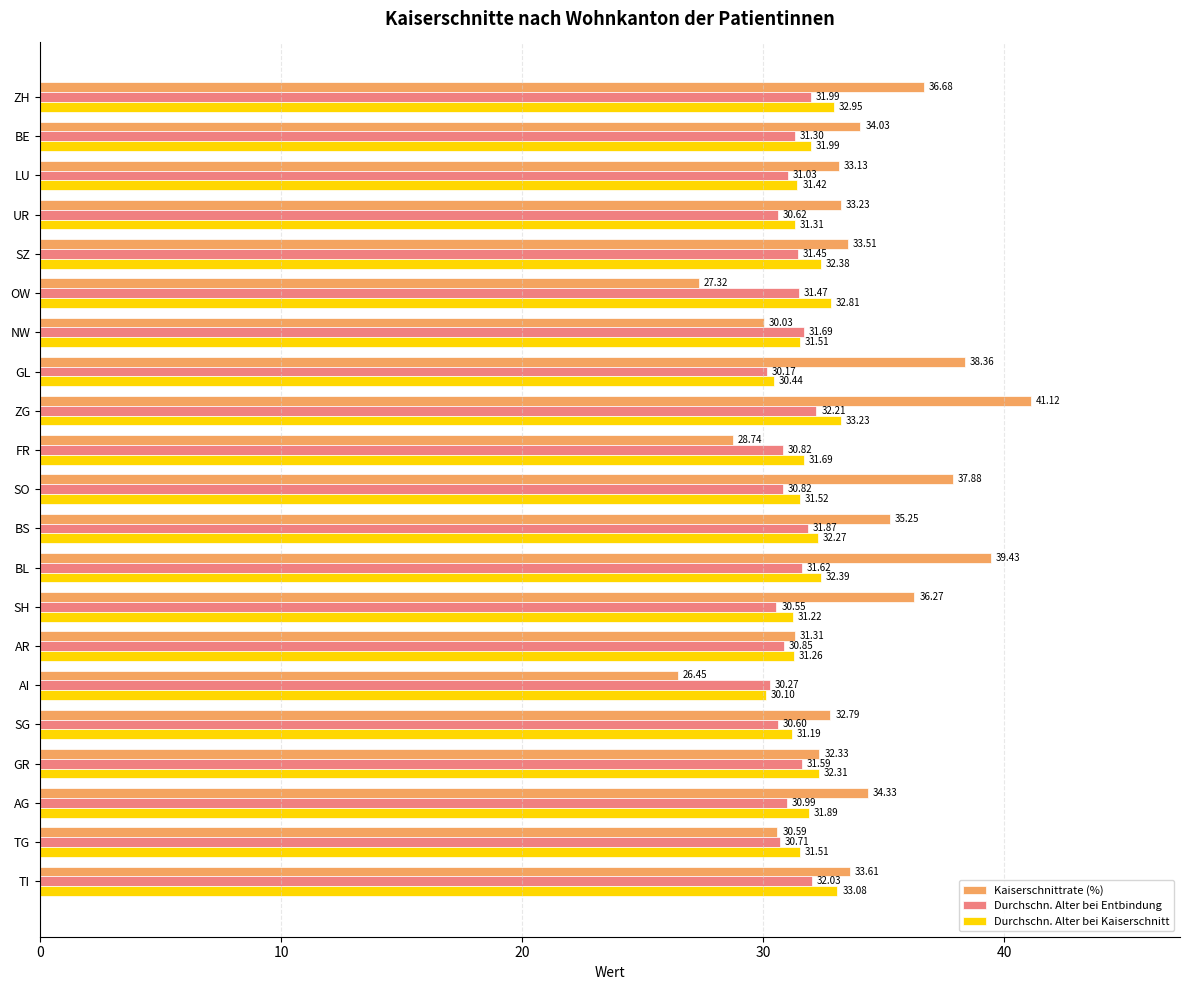

What is the difference between the highest and lowest values at UR?

2.6